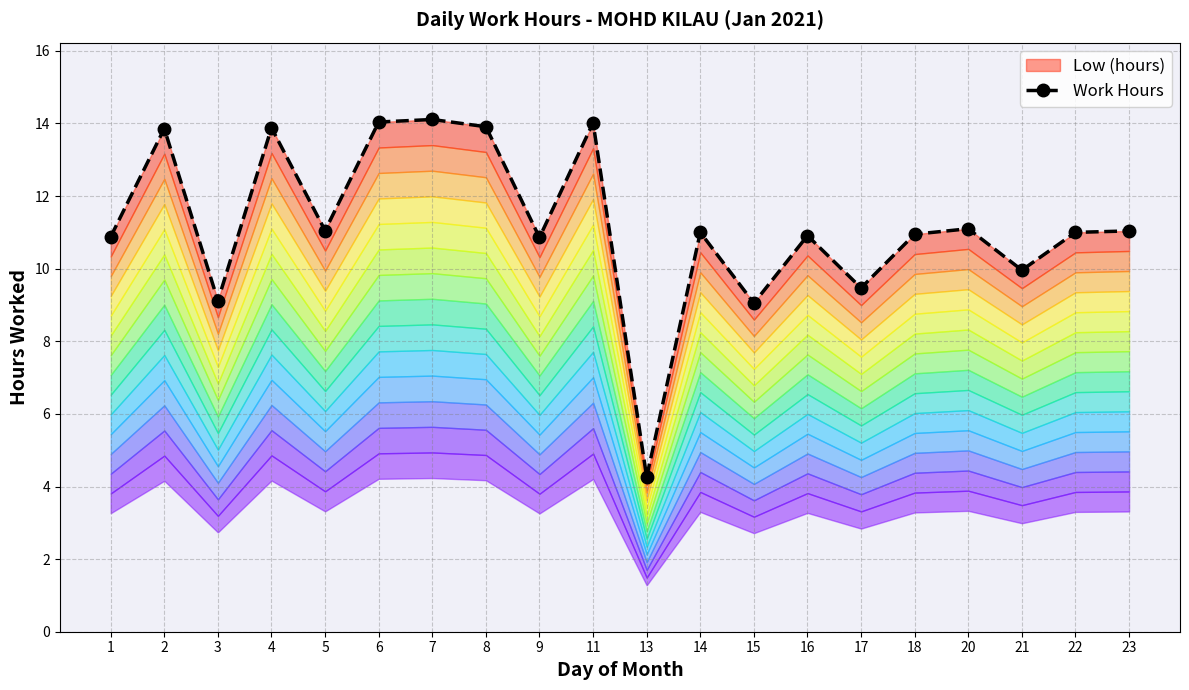

What is the value of the 8th point from the left?

13.9